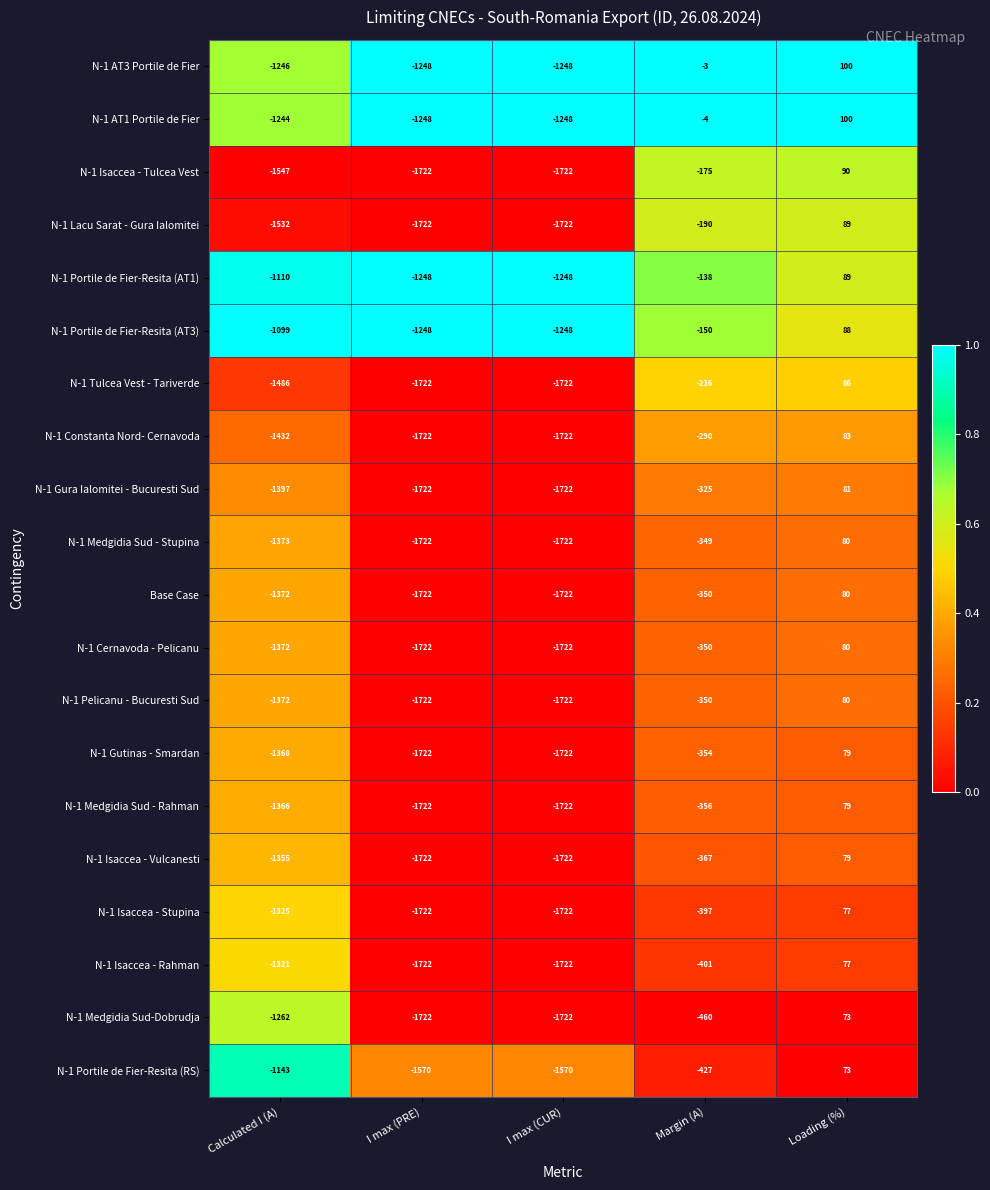

Read the N-1 Medgidia Sud-Dobrudja value at Margin (A), to the nearest 50.

-450